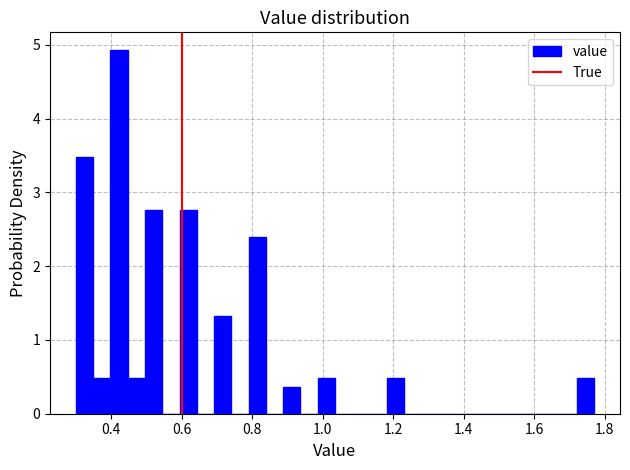

Around what value on the x-axis is the tallest bar? Give the approximate position of its centre, as read against the axis.

0.42